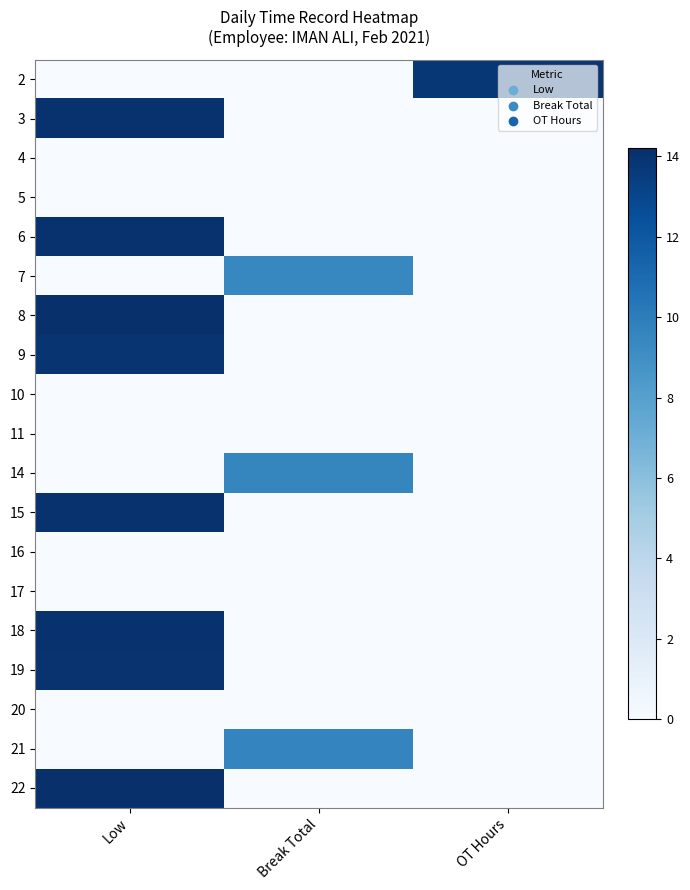

At how many categories does at least one series exceed 9?

3